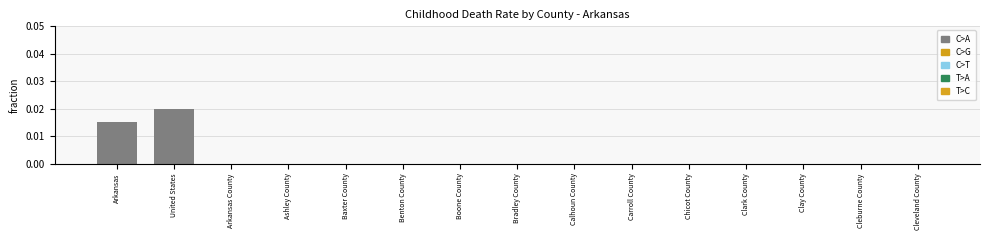

Which category has the highest value across all series?

United States